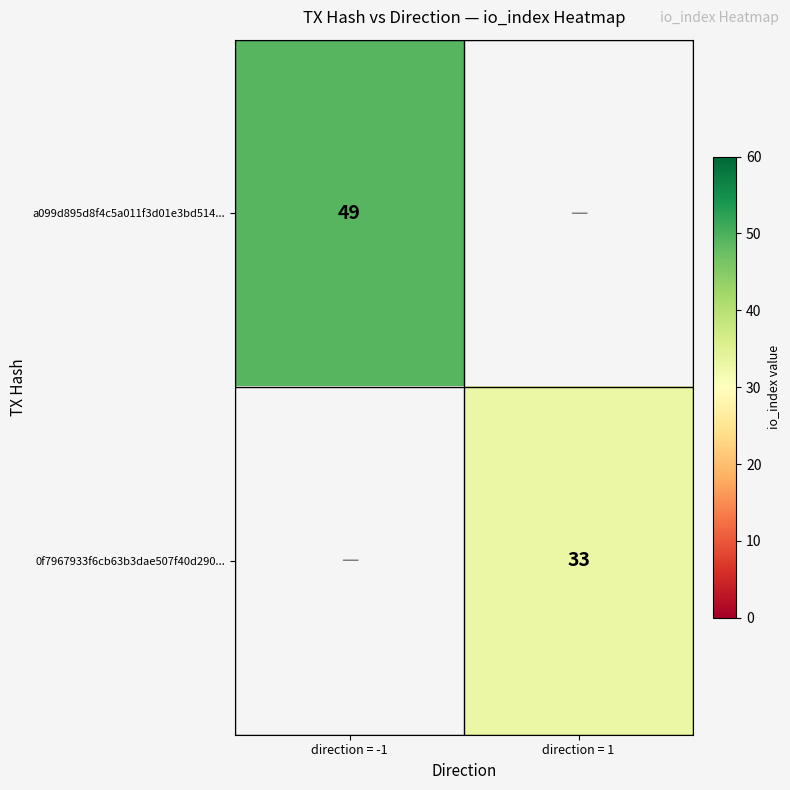

Which category has the highest value across all series?

direction = -1